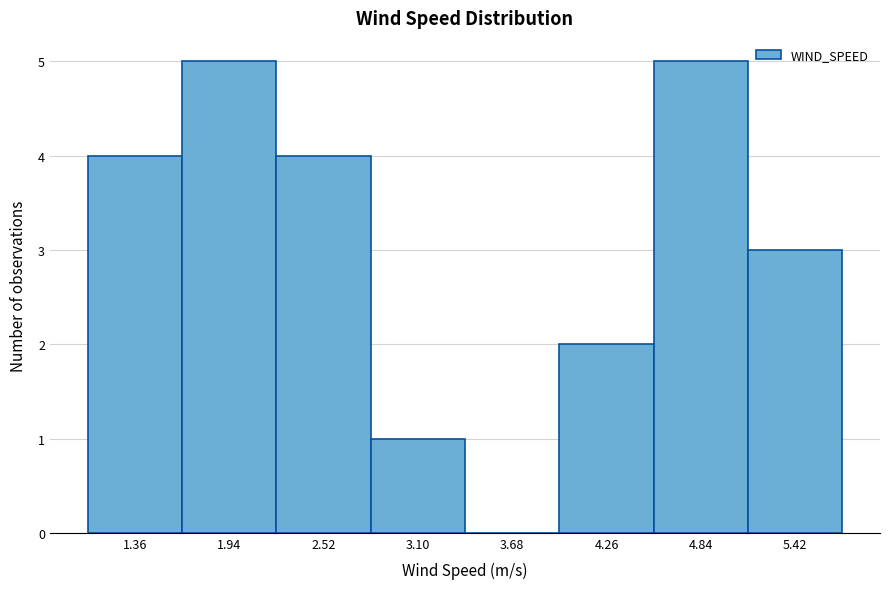

Reading left to right, list all the values displayed in this chart.

1.36=4	1.94=5	2.52=4	3.10=1	3.68=0	4.26=2	4.84=5	5.42=3